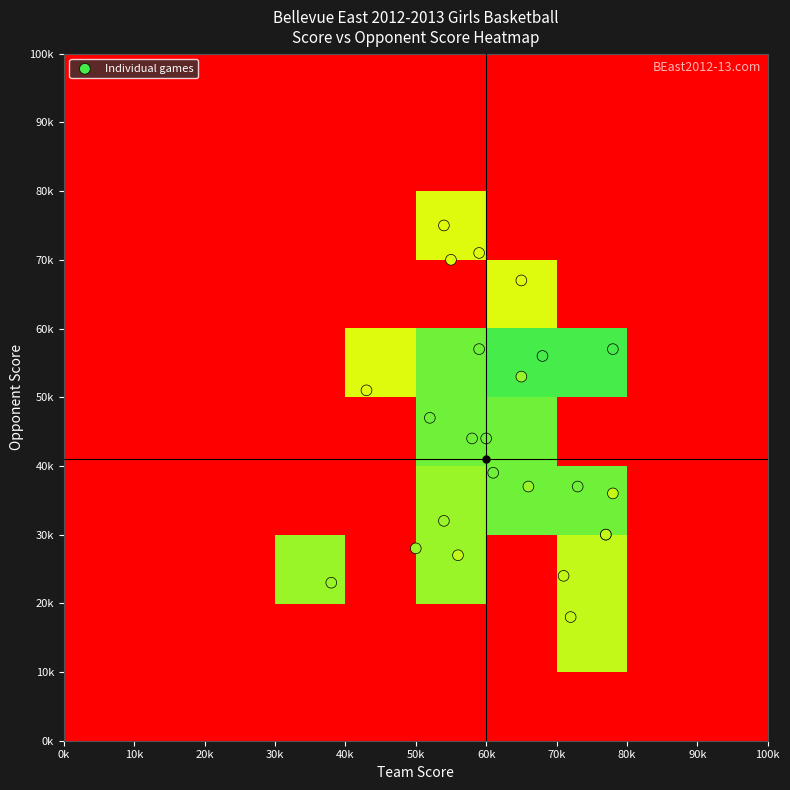

Reading right to left, transcribe all the data shown in this chart.

score: 23=65	22=77	21=55	20=65	19=43	18=66	17=60	16=54	15=56	14=72	13=54	12=58	11=59	10=52	9=38	8=50	7=59	6=61	5=77	4=73	3=68	points=71	opp_score=78	score=78
opp_score: 23=53	22=30	21=70	20=67	19=51	18=37	17=44	16=32	15=27	14=18	13=75	12=44	11=57	10=47	9=23	8=28	7=71	6=39	5=30	4=37	3=56	points=24	opp_score=36	score=57
points: 23=44	22=41	21=39	20=39	19=39	18=44	17=47	16=44	15=41	14=41	13=39	12=47	11=47	10=47	9=44	8=44	7=39	6=47	5=41	4=47	3=50	points=41	opp_score=41	score=50